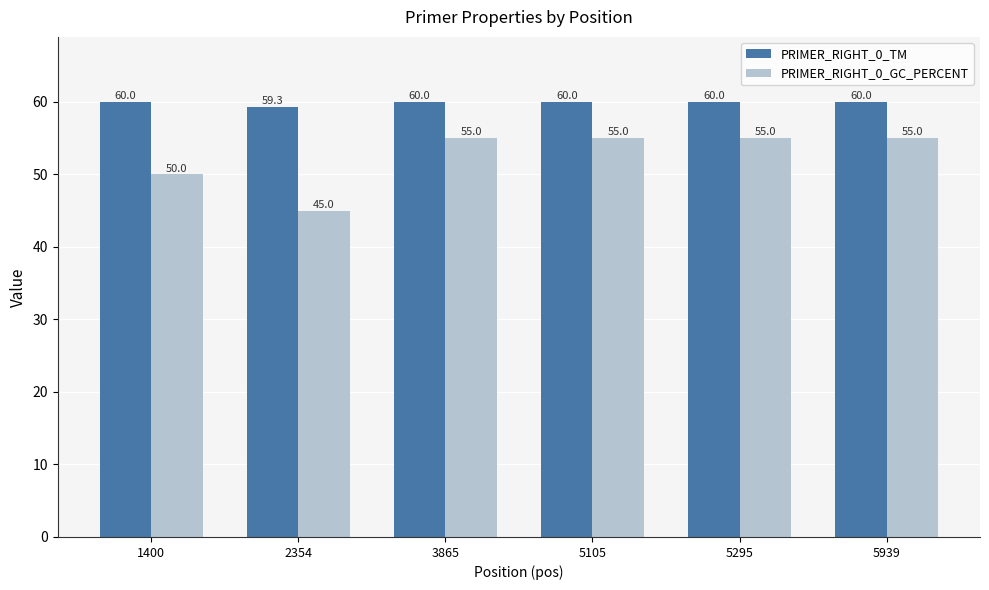

Is the value of PRIMER_RIGHT_0_GC_PERCENT at 5105 greater than the value of PRIMER_RIGHT_0_TM at 5105?

No